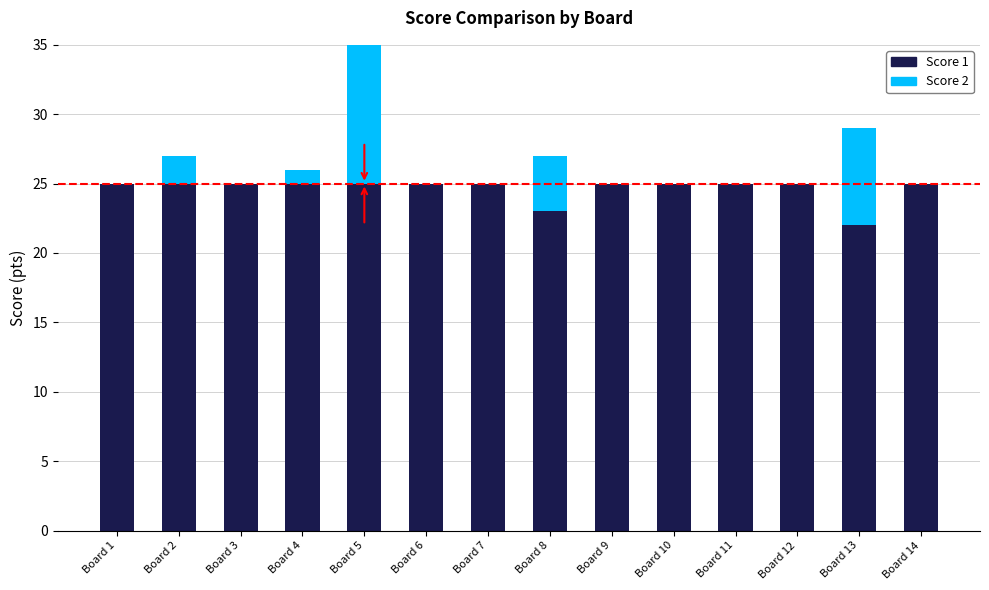

What are all the series names shown in the legend?

Score 1, Score 2